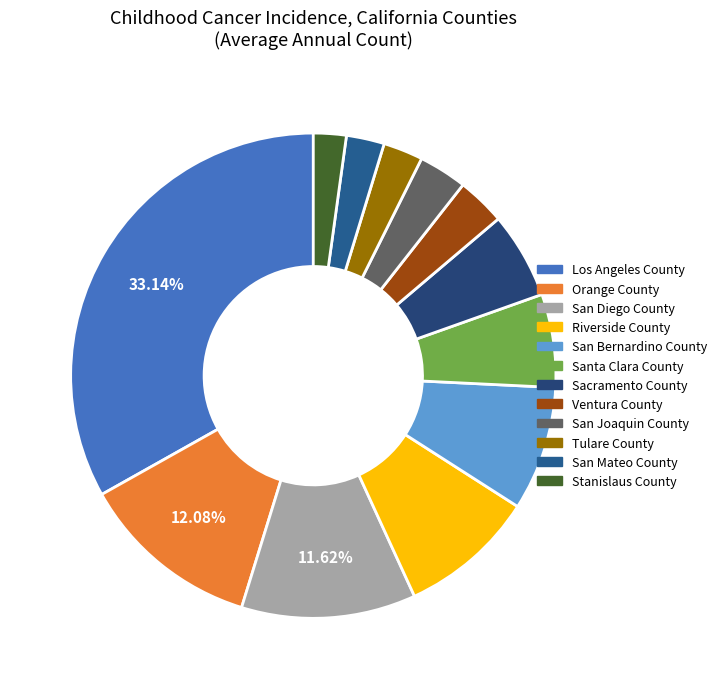

What is the change in value from Ventura County to Stanislaus County?

-9